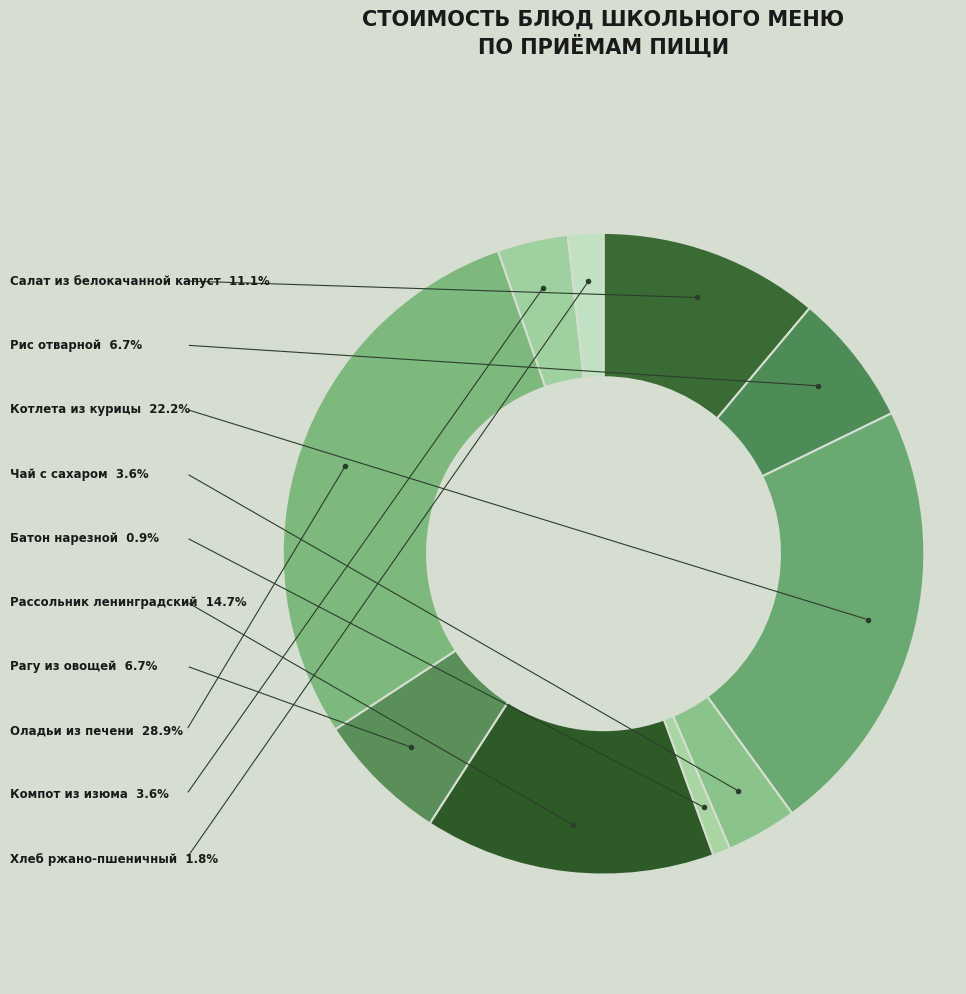

How many slices are in this pie chart?

10